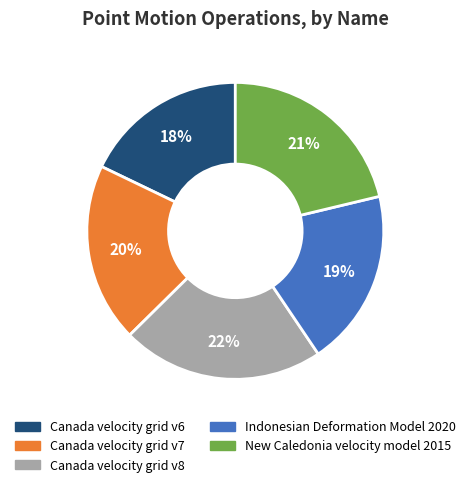

Do Canada velocity grid v7 and Indonesian Deformation Model 2020 together represent more than half of the pie?

No